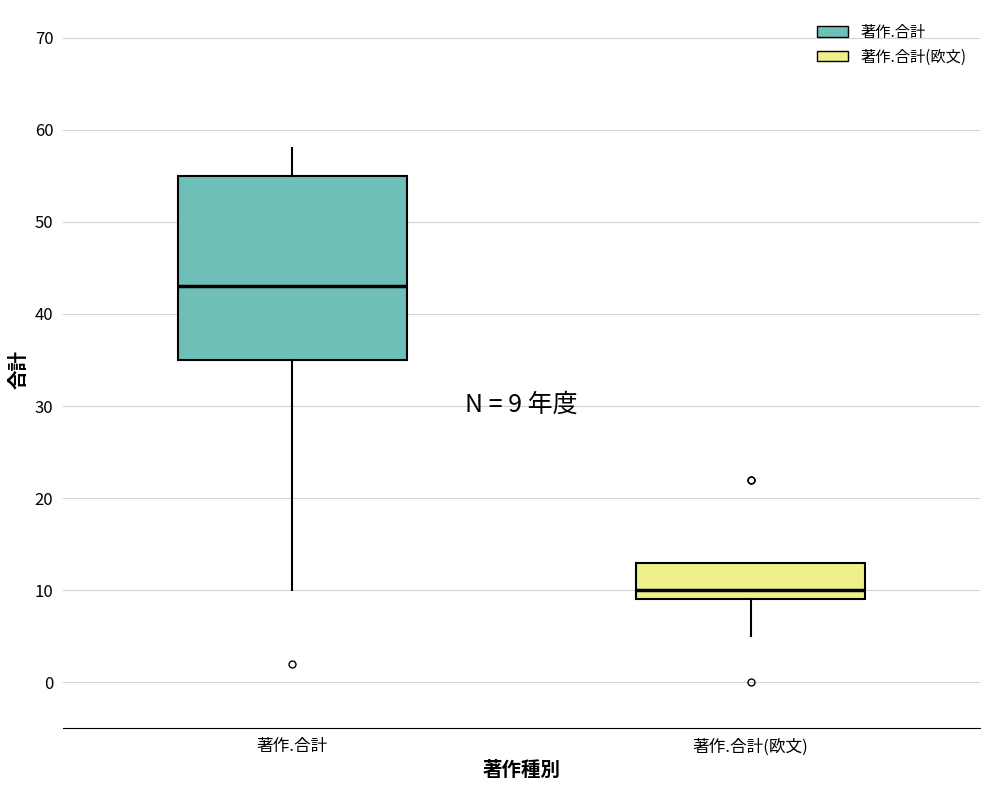

Which box has the highest median line?

著作.合計